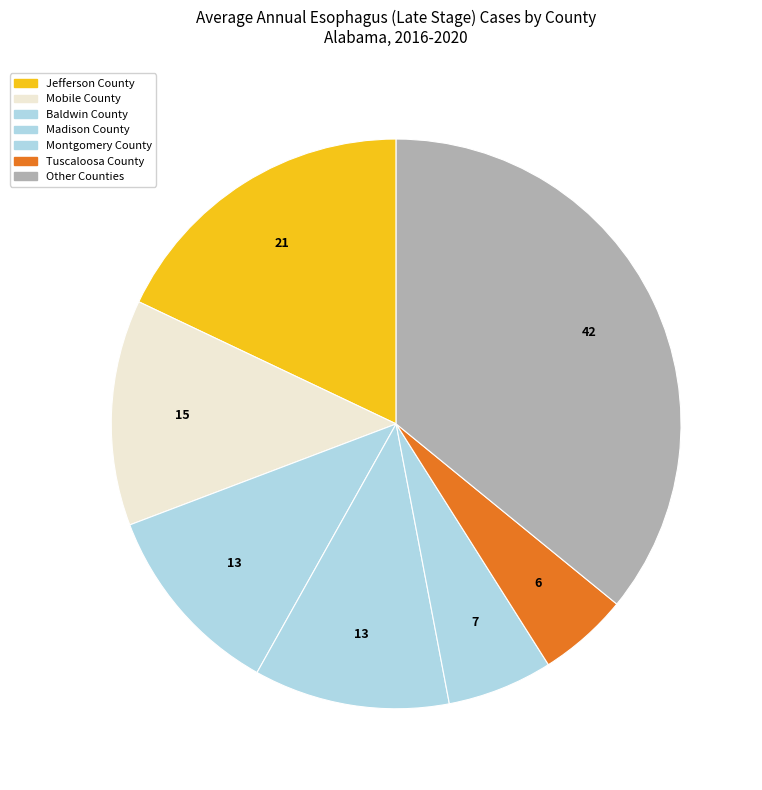

What is the smallest slice in the pie chart?

Tuscaloosa County